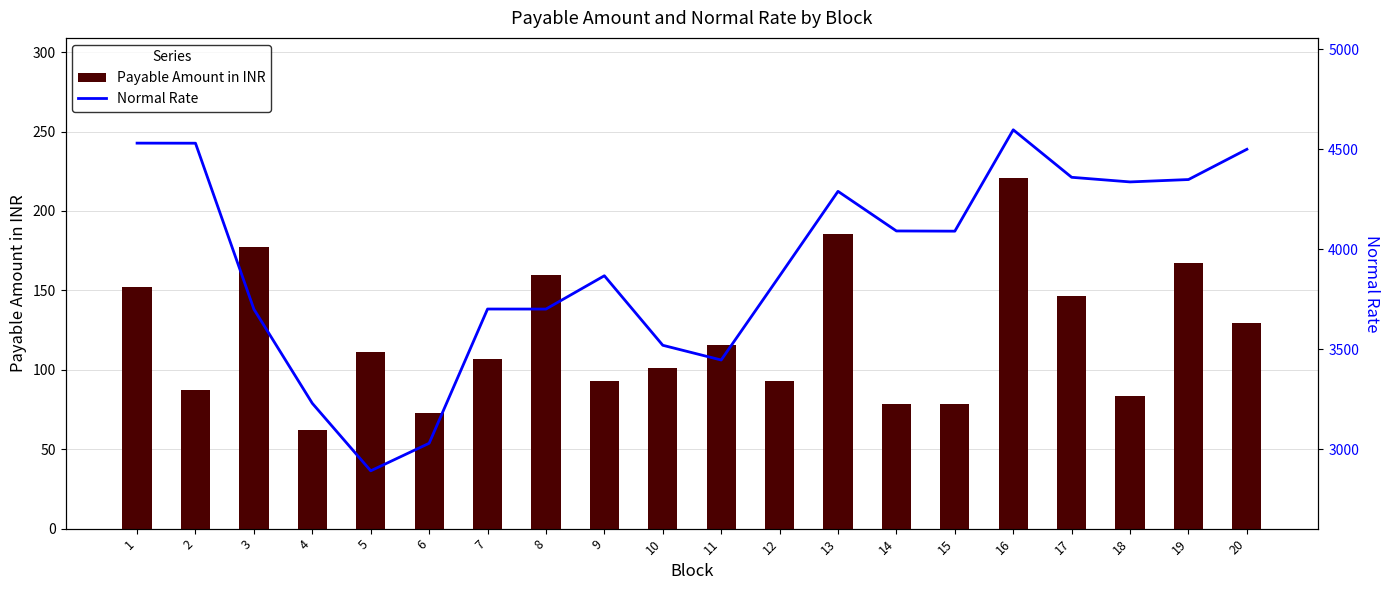

Reading left to right, what are all the values shown in this chart?

Payable Amount in INR: 152.2	87.0	177.6	62.0	111.0	72.7	106.6	159.9	92.8	101.4	115.8	92.8	185.3	78.6	78.5	220.7	146.5	83.3	167.0	129.6
Normal Rate: 4530.7	4530.3	3700.1	3229.4	2891.9	3029.6	3701.0	3700.8	3867.4	3519.7	3446.1	3866.6	4289.6	4091.4	4090.4	4597.3	4359.8	4336.7	4348.6	4499.9